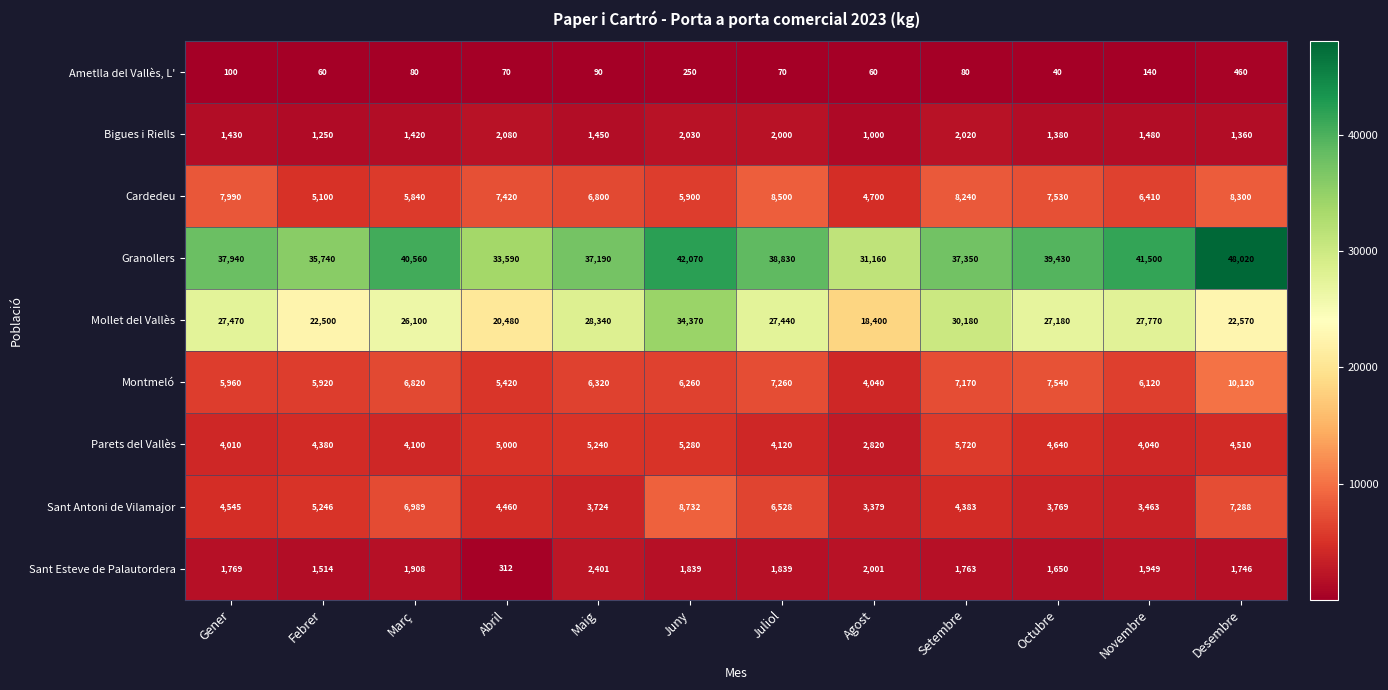

Which series changed the most between Març and Agost?

Granollers